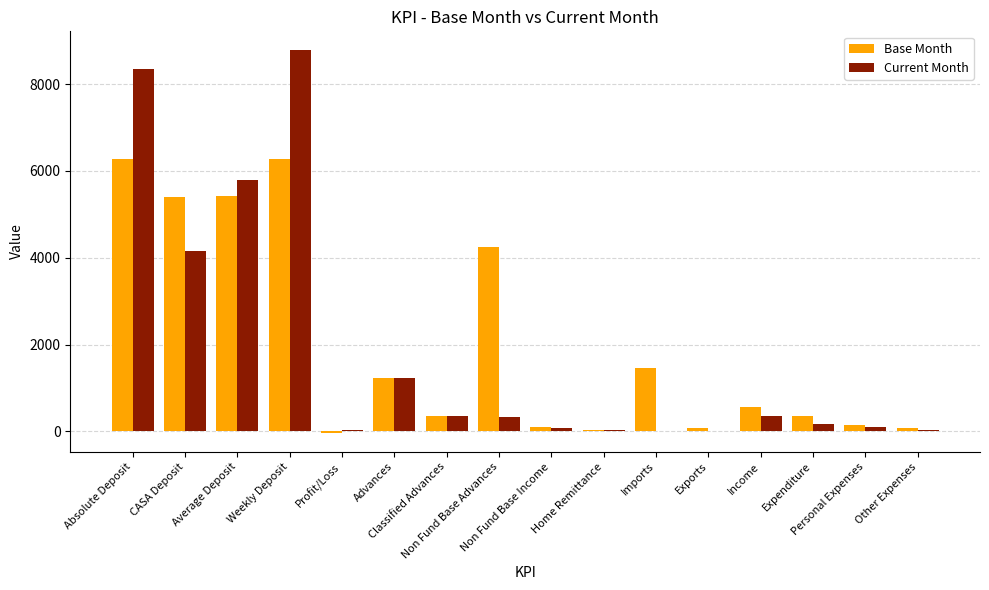

What is the greatest value displayed?

8776.7